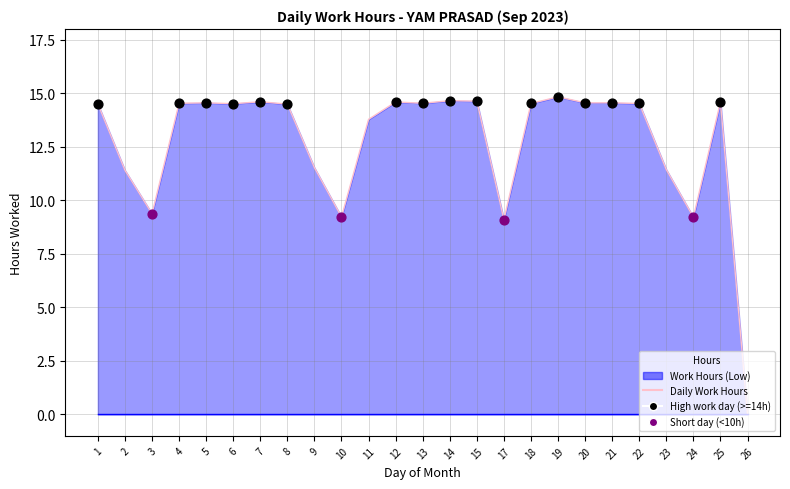

Which has a higher value, 8 or 26?

8